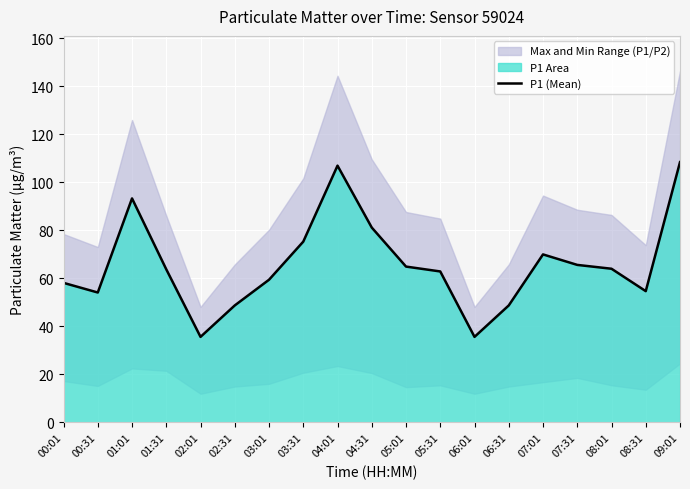

Which label corresponds to the smallest value in the chart?

02:01